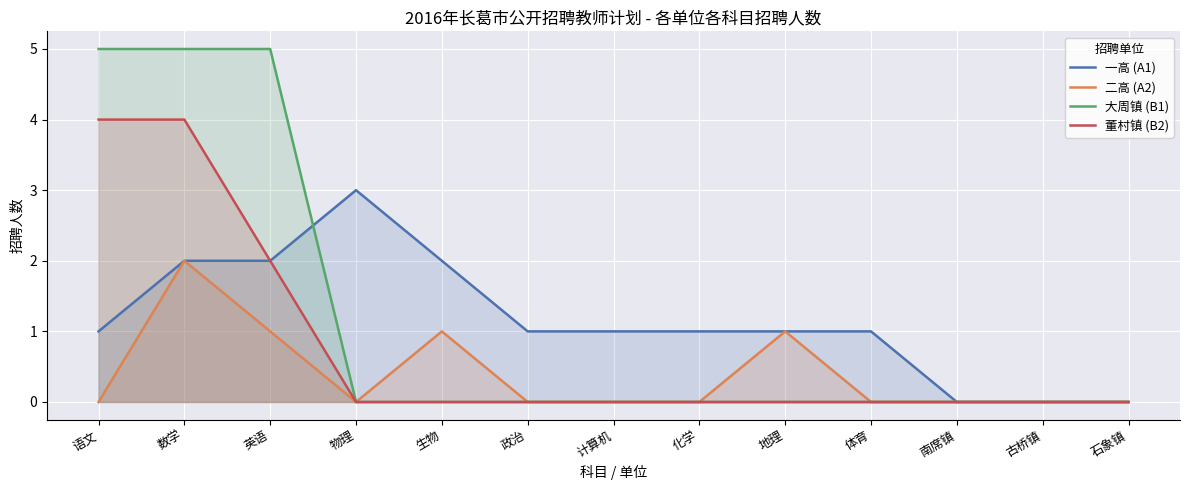

At which label does 董村镇 (B2) reach its minimum?

物理